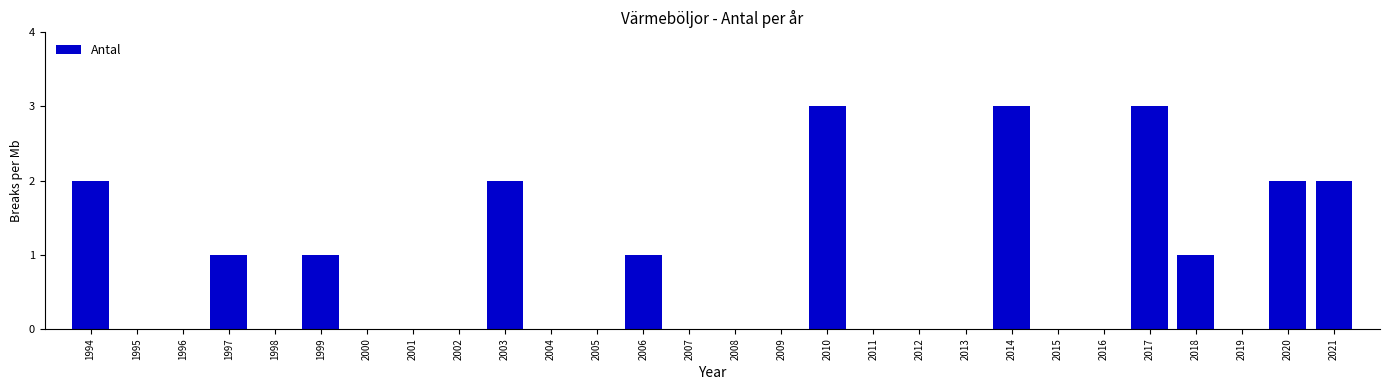

Reading left to right, list all the values displayed in this chart.

1994=2	1995=0	1996=0	1997=1	1998=0	1999=1	2000=0	2001=0	2002=0	2003=2	2004=0	2005=0	2006=1	2007=0	2008=0	2009=0	2010=3	2011=0	2012=0	2013=0	2014=3	2015=0	2016=0	2017=3	2018=1	2019=0	2020=2	2021=2